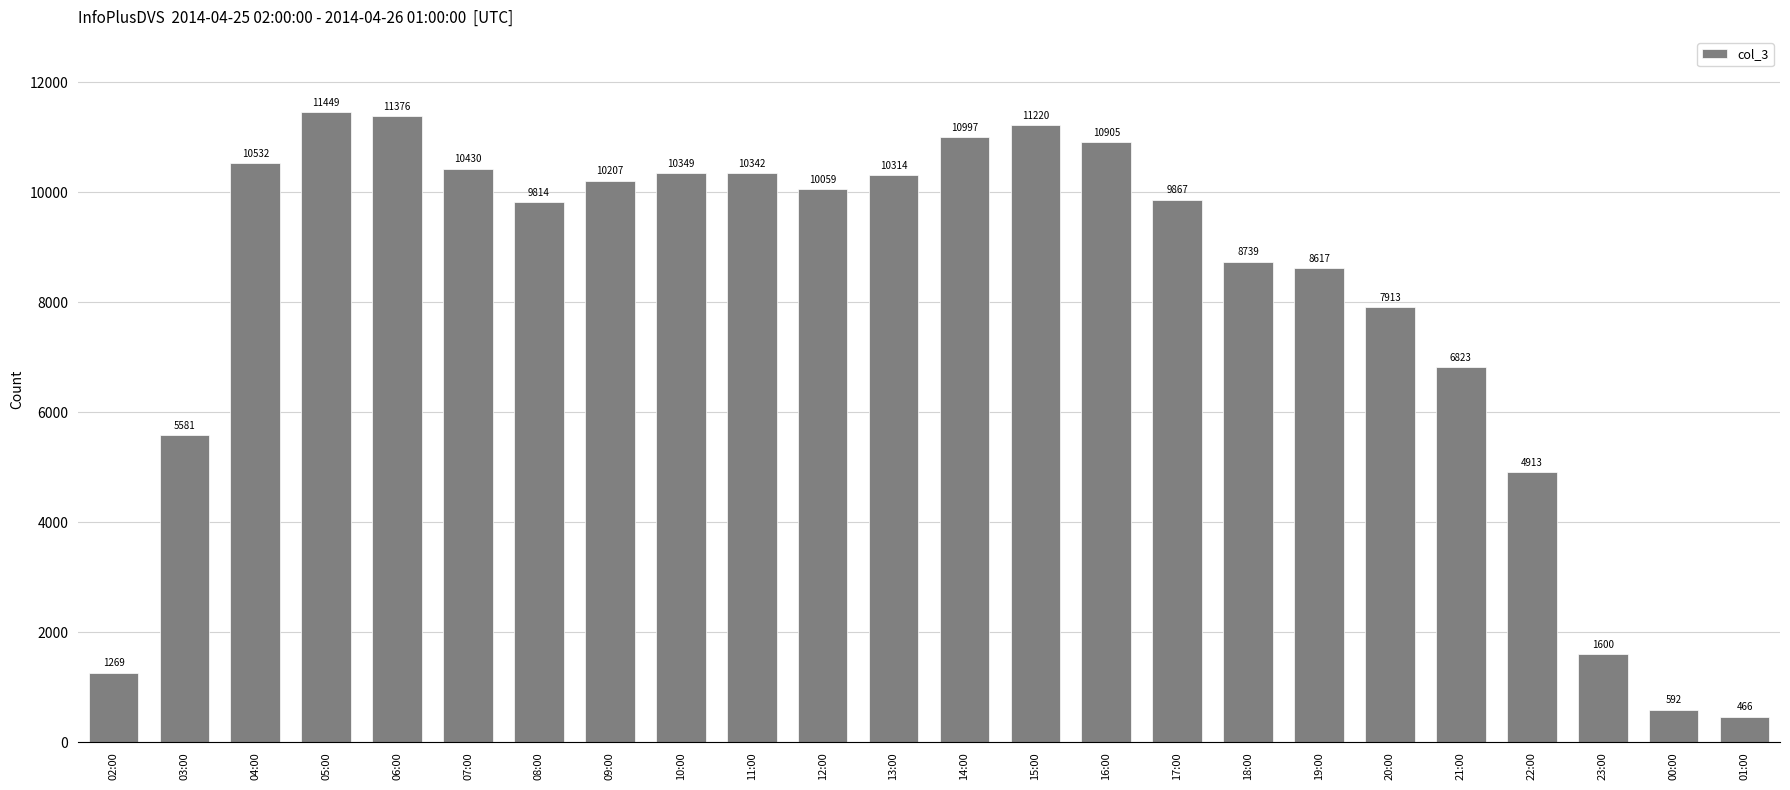

Reading right to left, transcribe all the data shown in this chart.

466	592	1600	4913	6823	7913	8617	8739	9867	10905	11220	10997	10314	10059	10342	10349	10207	9814	10430	11376	11449	10532	5581	1269